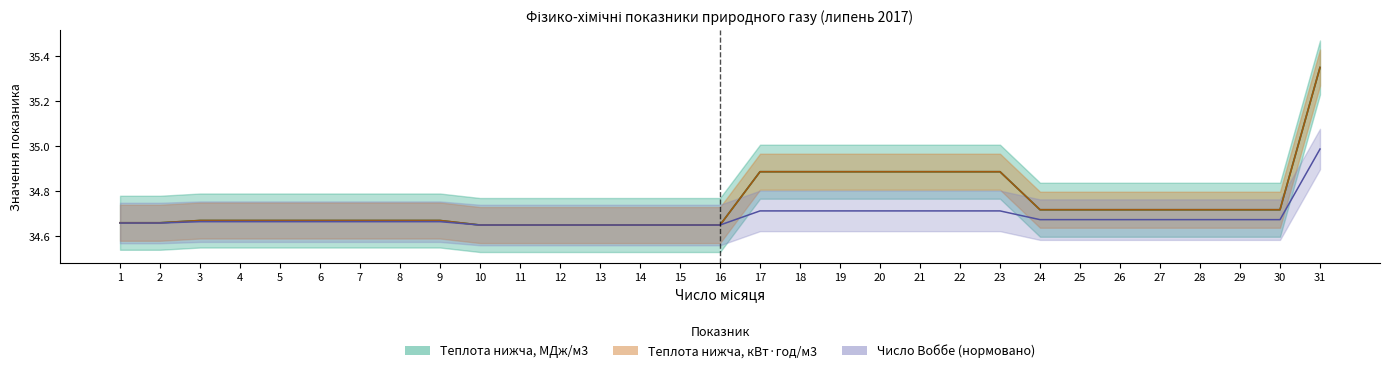

The Теплота нижча, МДж/м3 series shows 13.0 at 11. True or false?

False